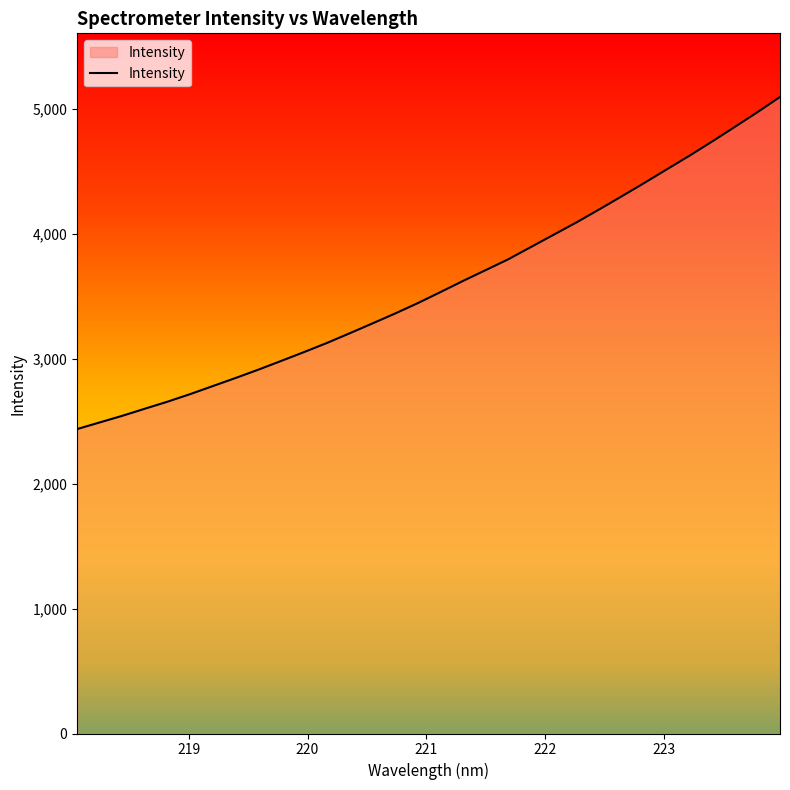

What is the difference between the maximum and minimum values?

2658.6